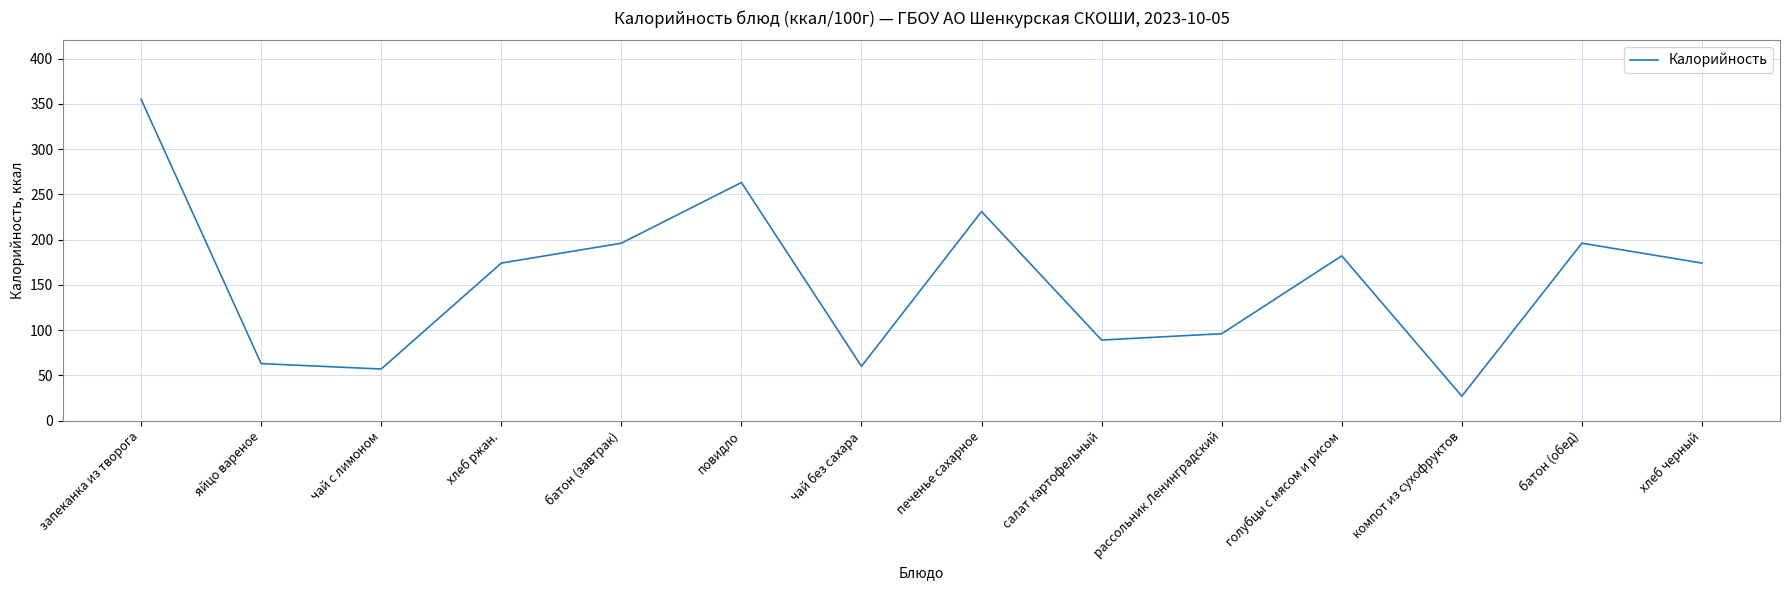

Count the number of categories in the chart.

14